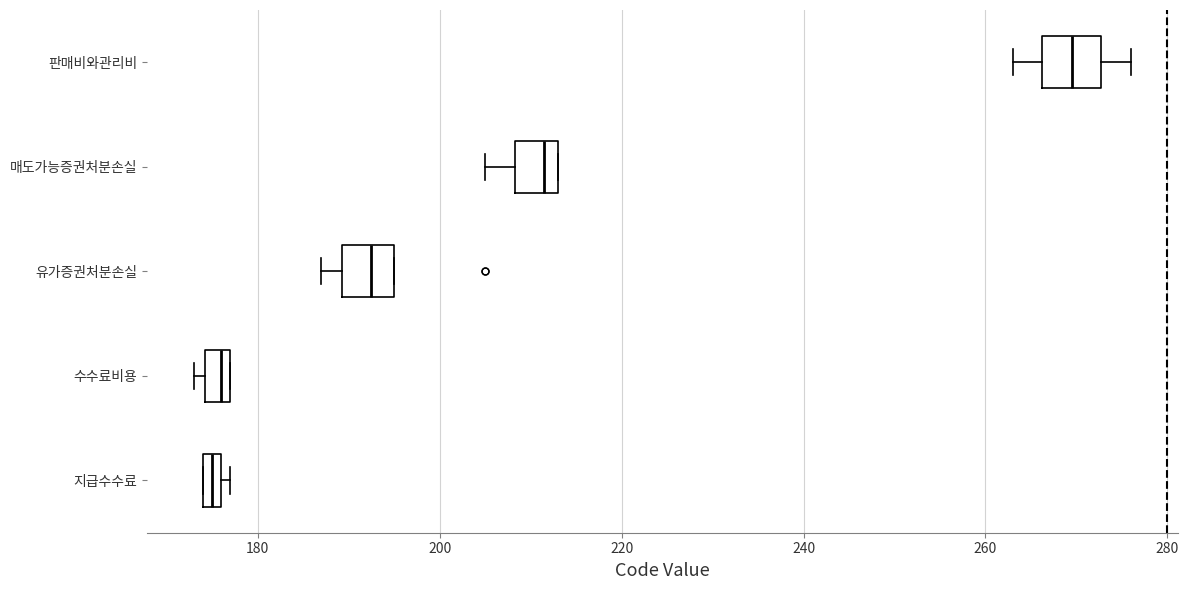

Where does the median line of the box for 매도가능증권처분손실 sit on the x-axis? The values are not printed on the chart, so give them approximately, as read against the axis.

212